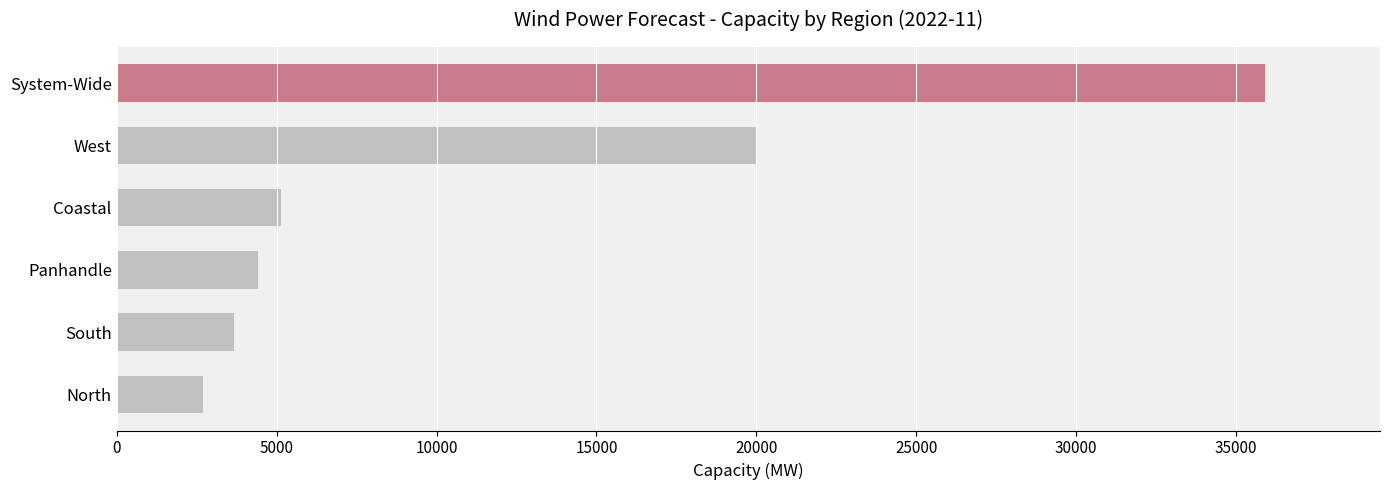

What is the maximum value shown in the chart?

35914